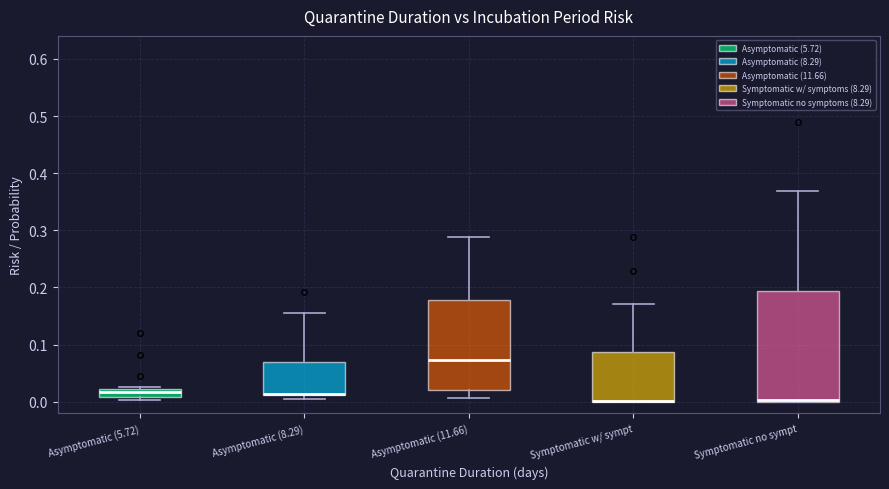

Where is the upper edge of the box for Symptomatic w/ sympt on the y-axis? The values are not printed on the chart, so give them approximately, as read against the axis.

0.09